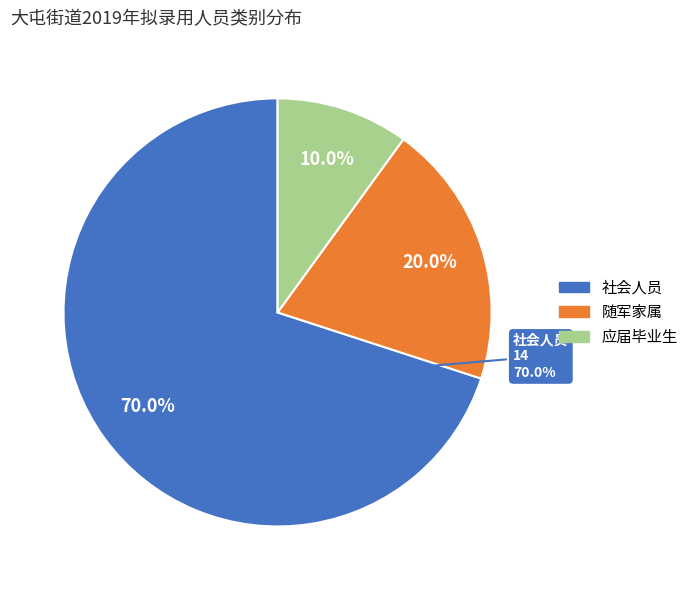

To the nearest percent, what portion does 社会人员 represent?

70%